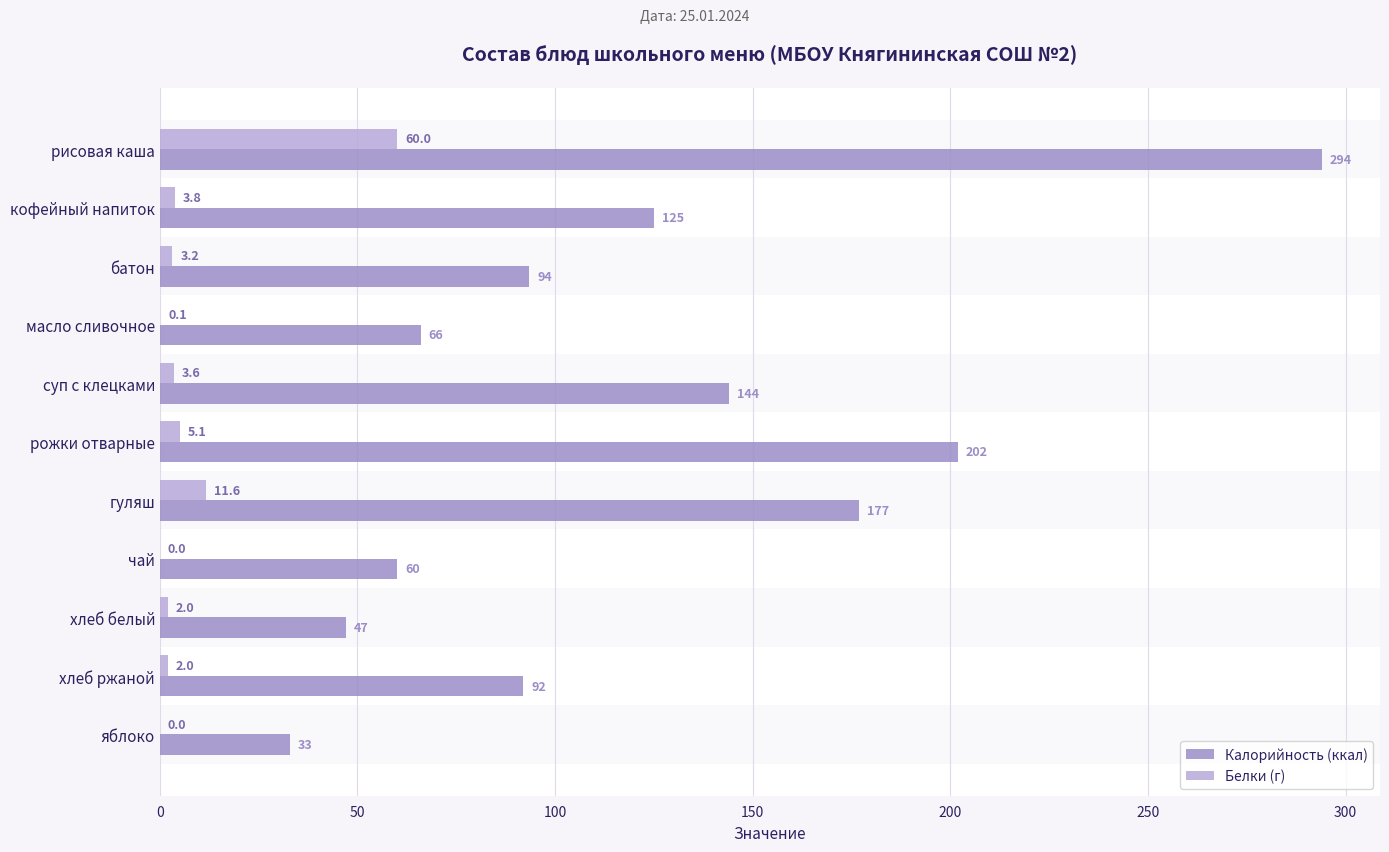

Which series has the widest spread of values?

Калорийность (ккал)